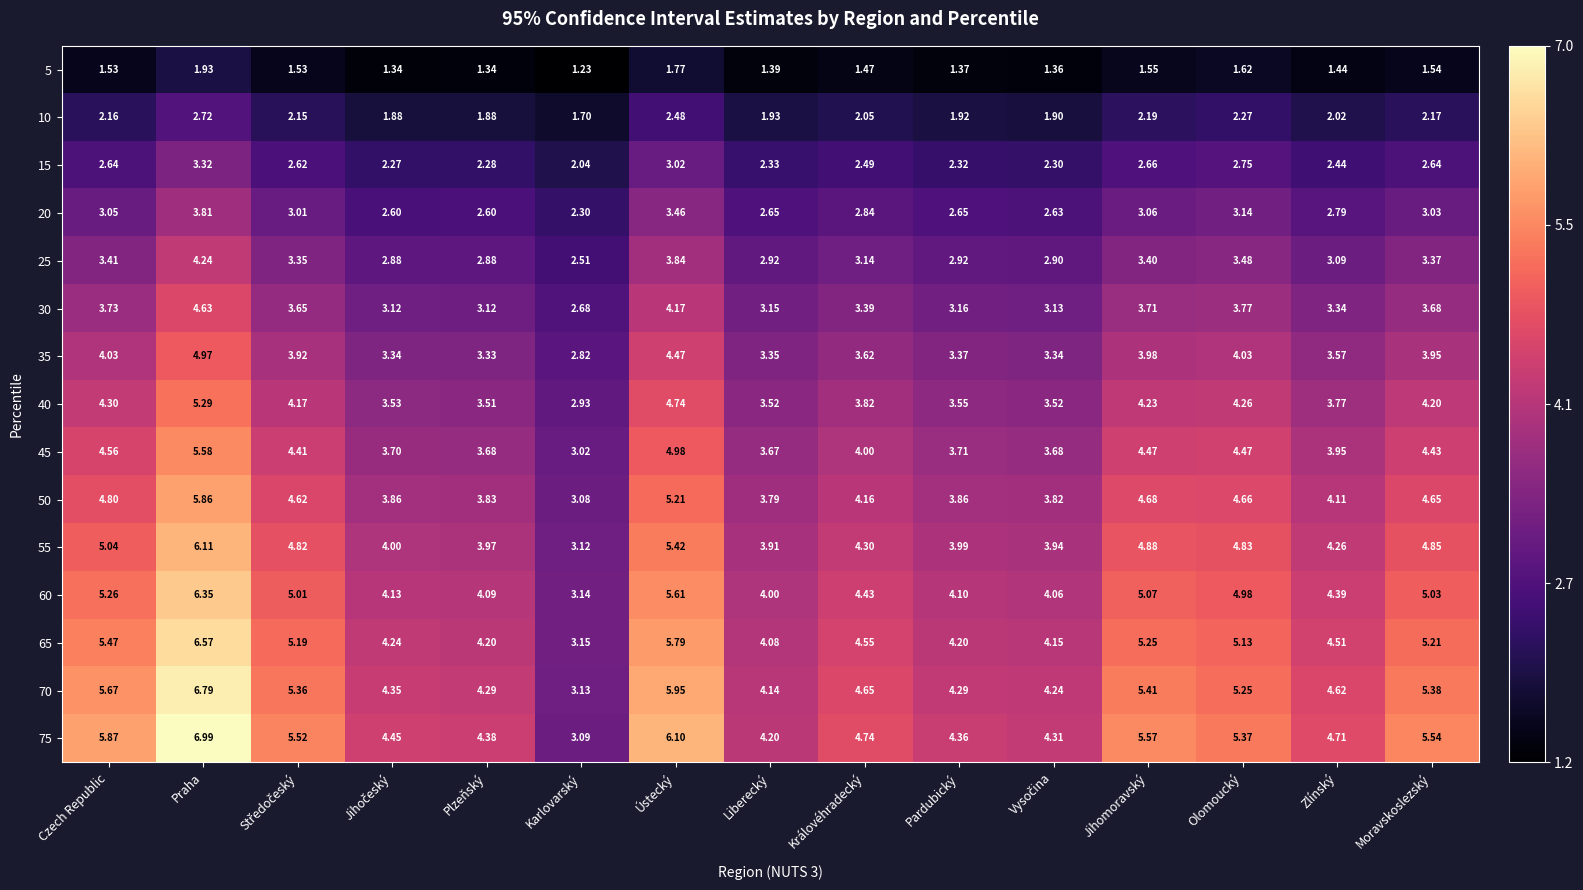

At which label does 30 reach its peak?

Praha